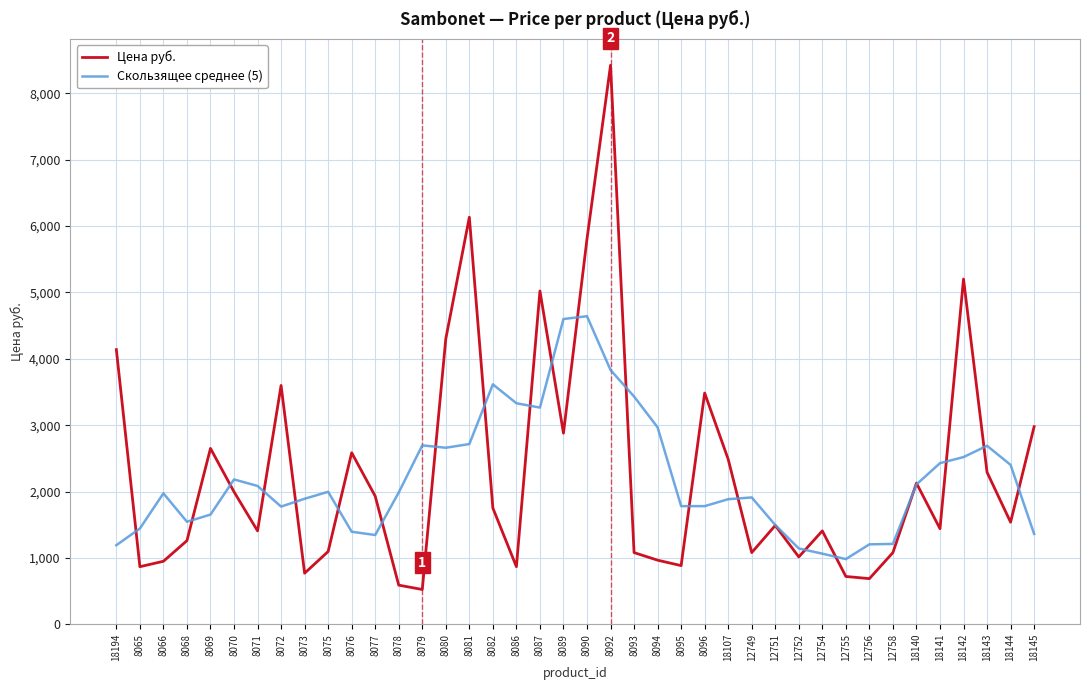

What is the maximum value for Скользящее среднее (5)?

4642.6